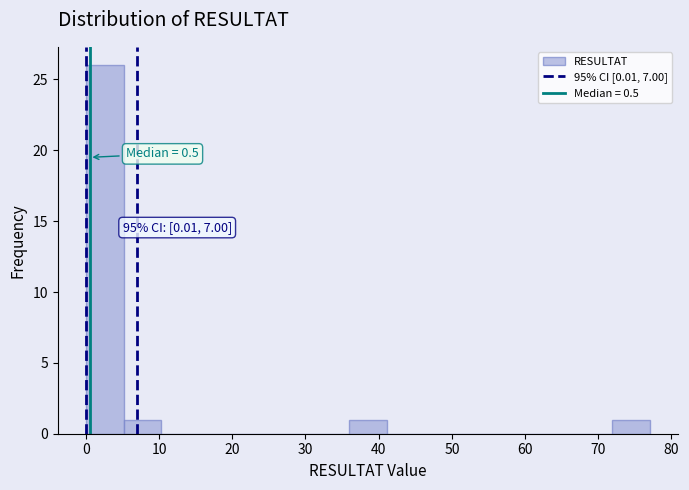

Over which range of the x-axis is the bar tallest?

0 to 5